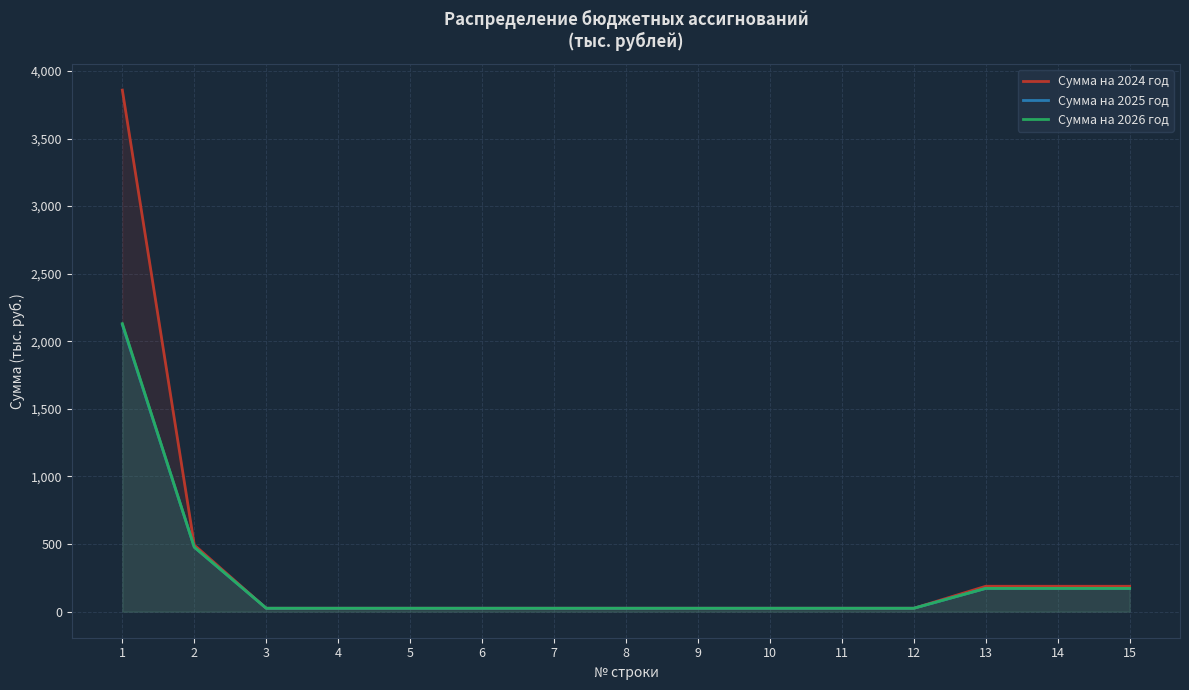

How many series are shown in this chart?

3